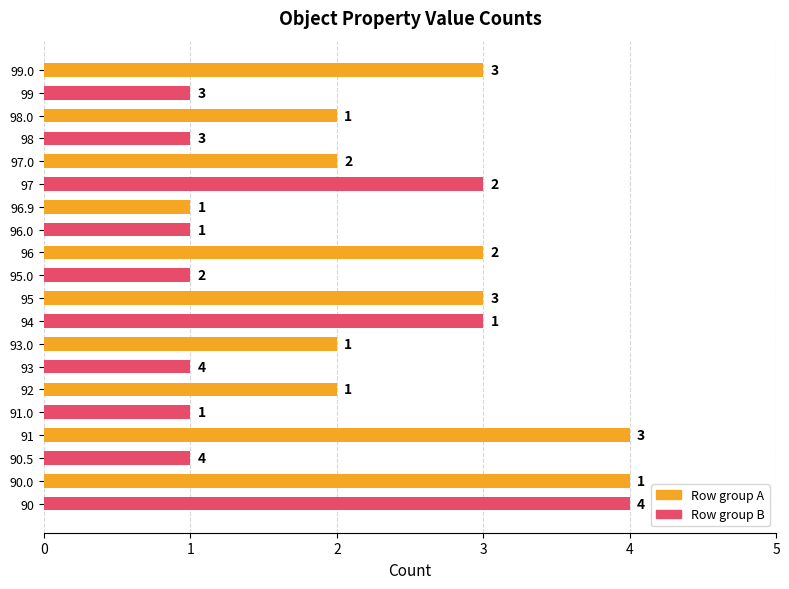

At which category is the sum across all series the highest?

90.0